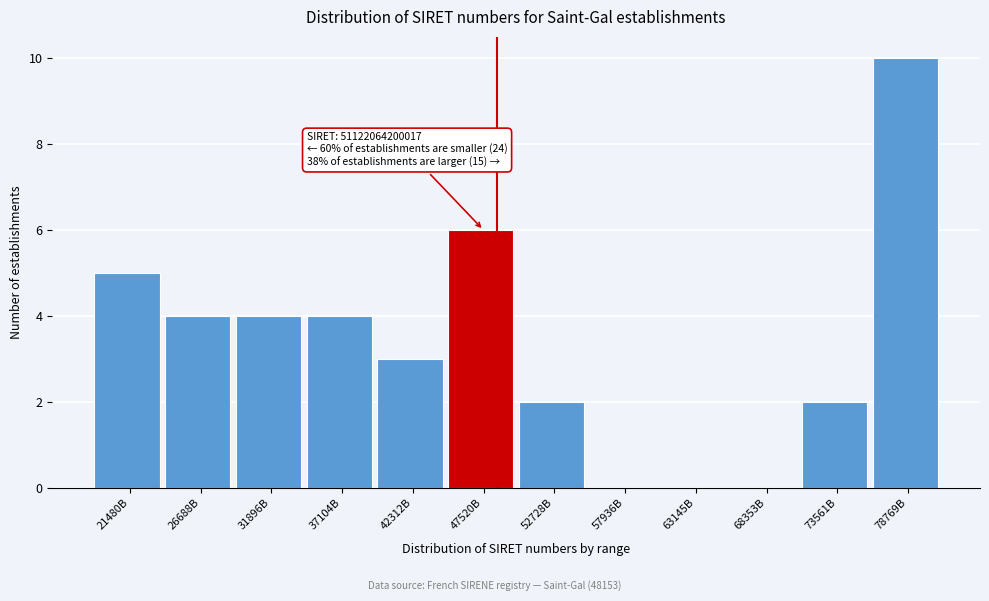

Reading left to right, what are all the values shown in this chart?

21480B=5	26688B=4	31896B=4	37104B=4	42312B=3	47520B=6	52728B=2	57936B=0	63145B=0	68353B=0	73561B=2	78769B=10